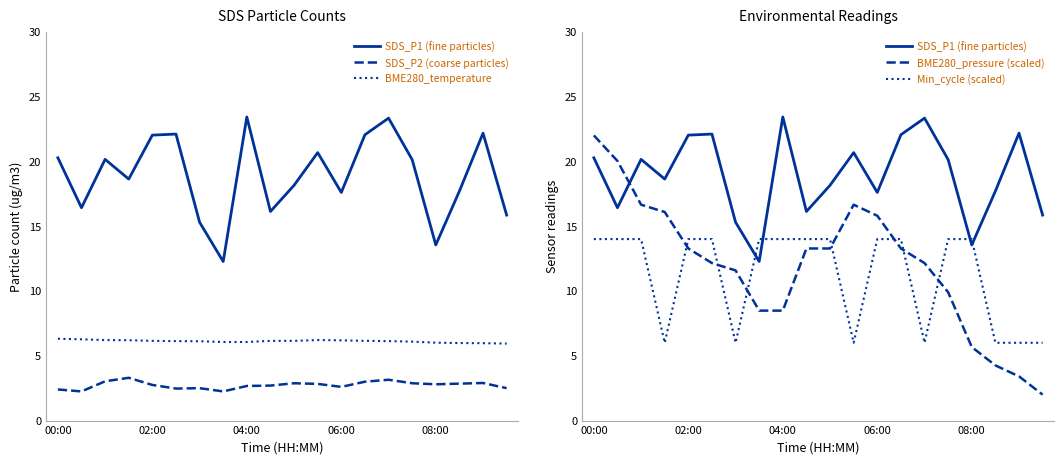

At which category is the sum across all series the highest?

00:00